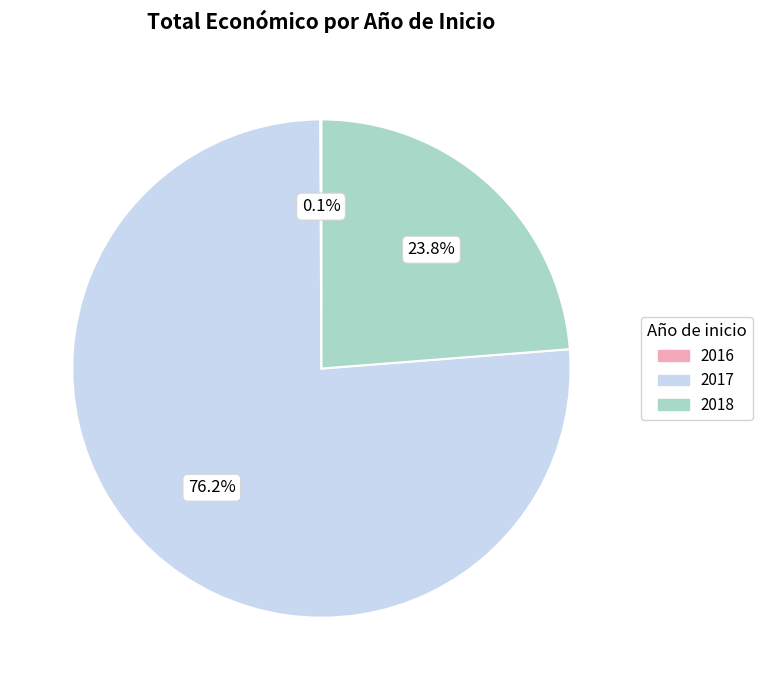

Does any single category account for the majority?

Yes